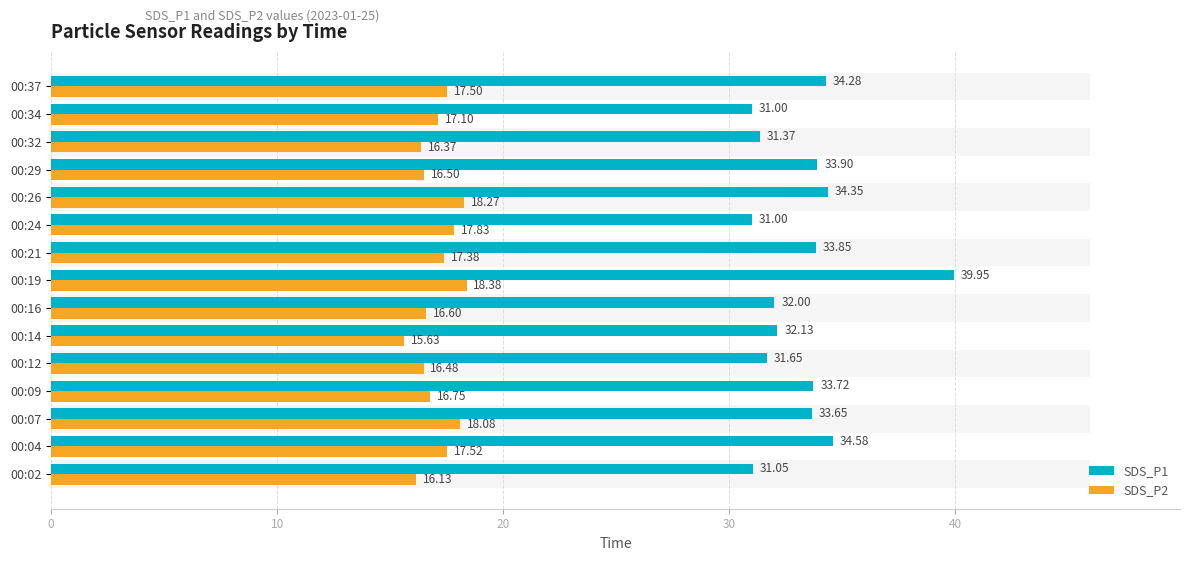

How many bars are there in total?

30